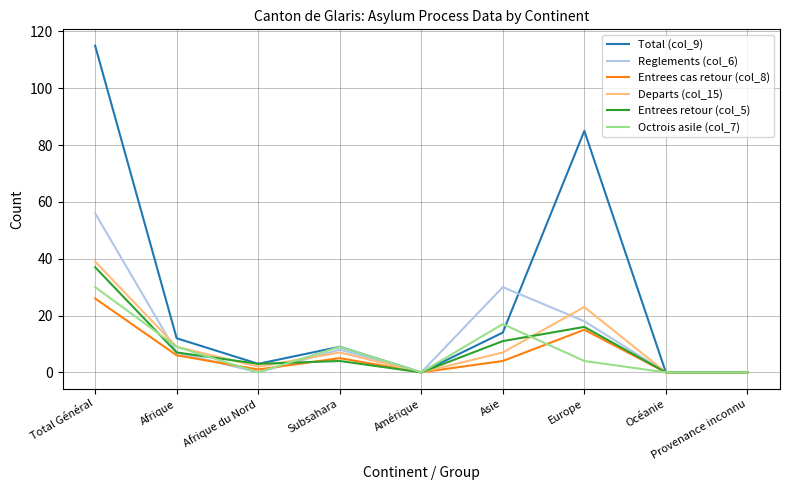

Which series has the widest spread of values?

Total (col_9)